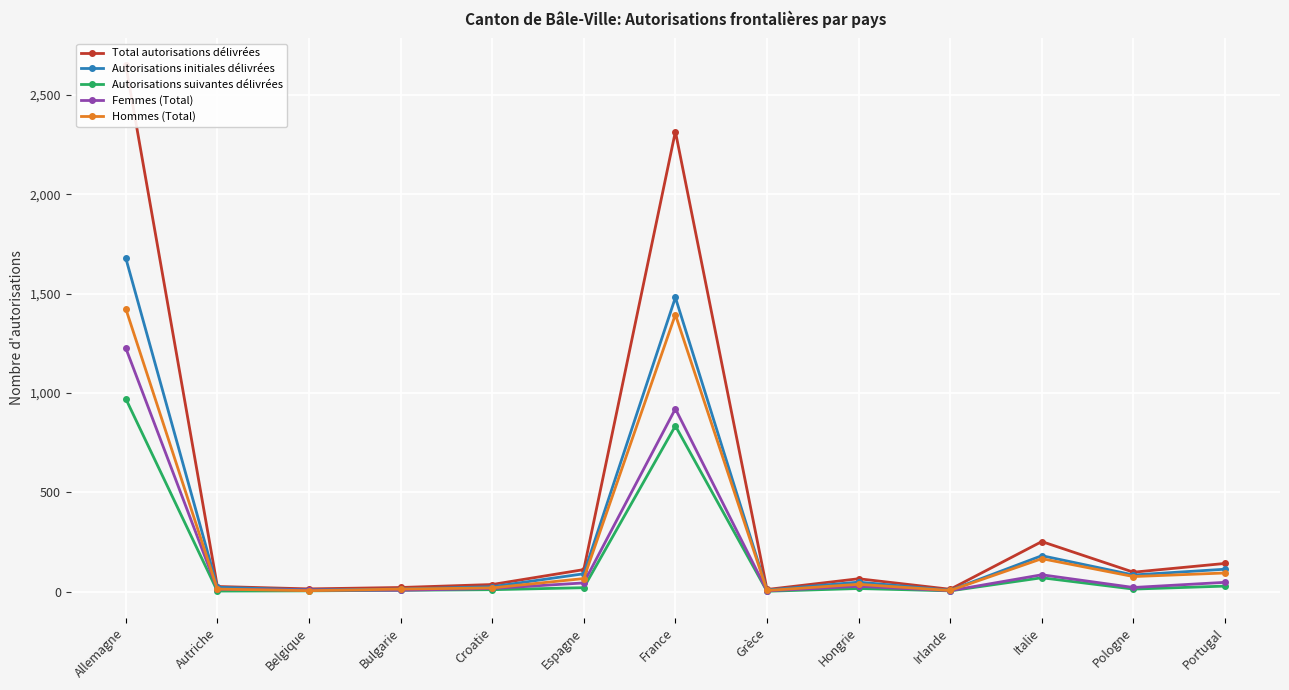

At which label is Femmes (Total) closest to 616?

France